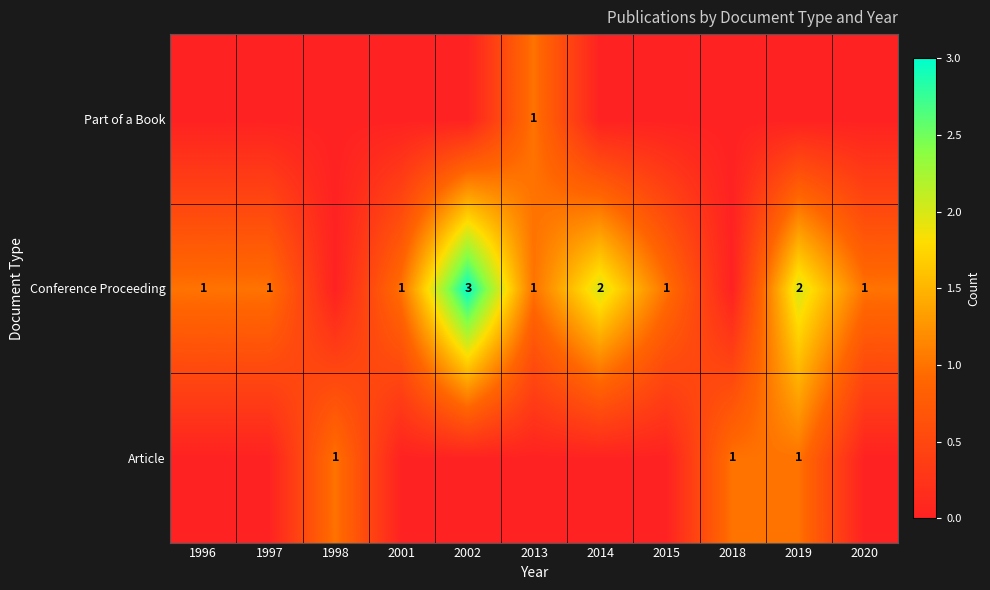

Between 2018 and 2013, which is larger?

2018